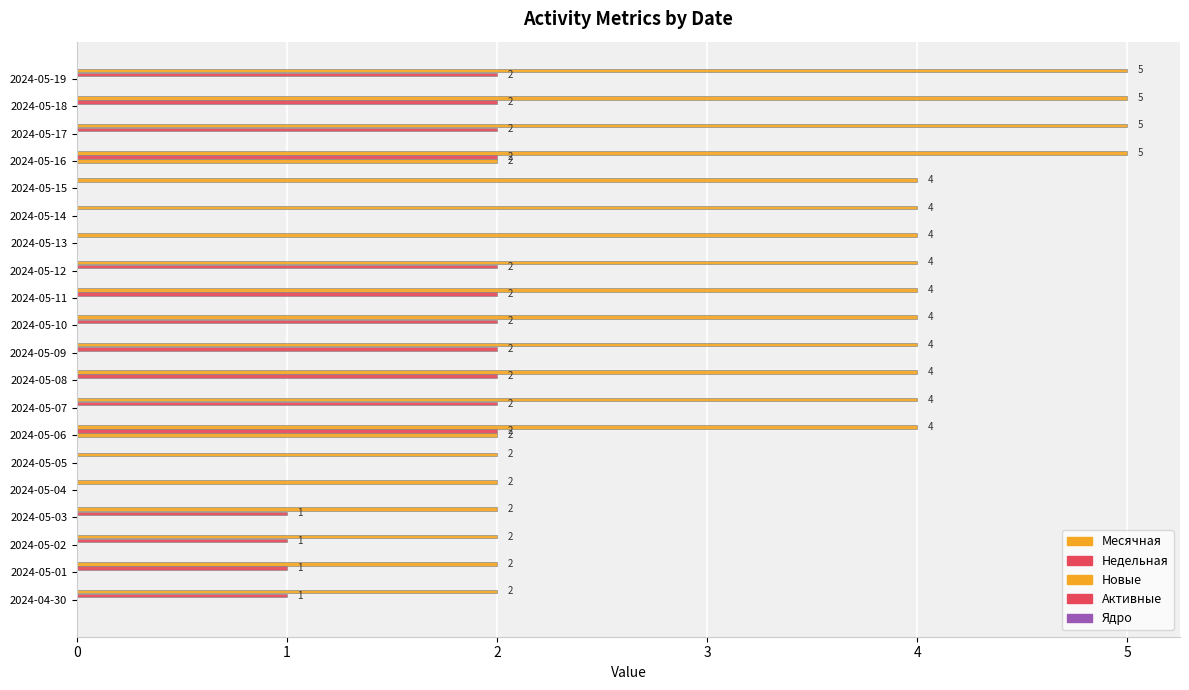

Count the number of categories in the chart.

20